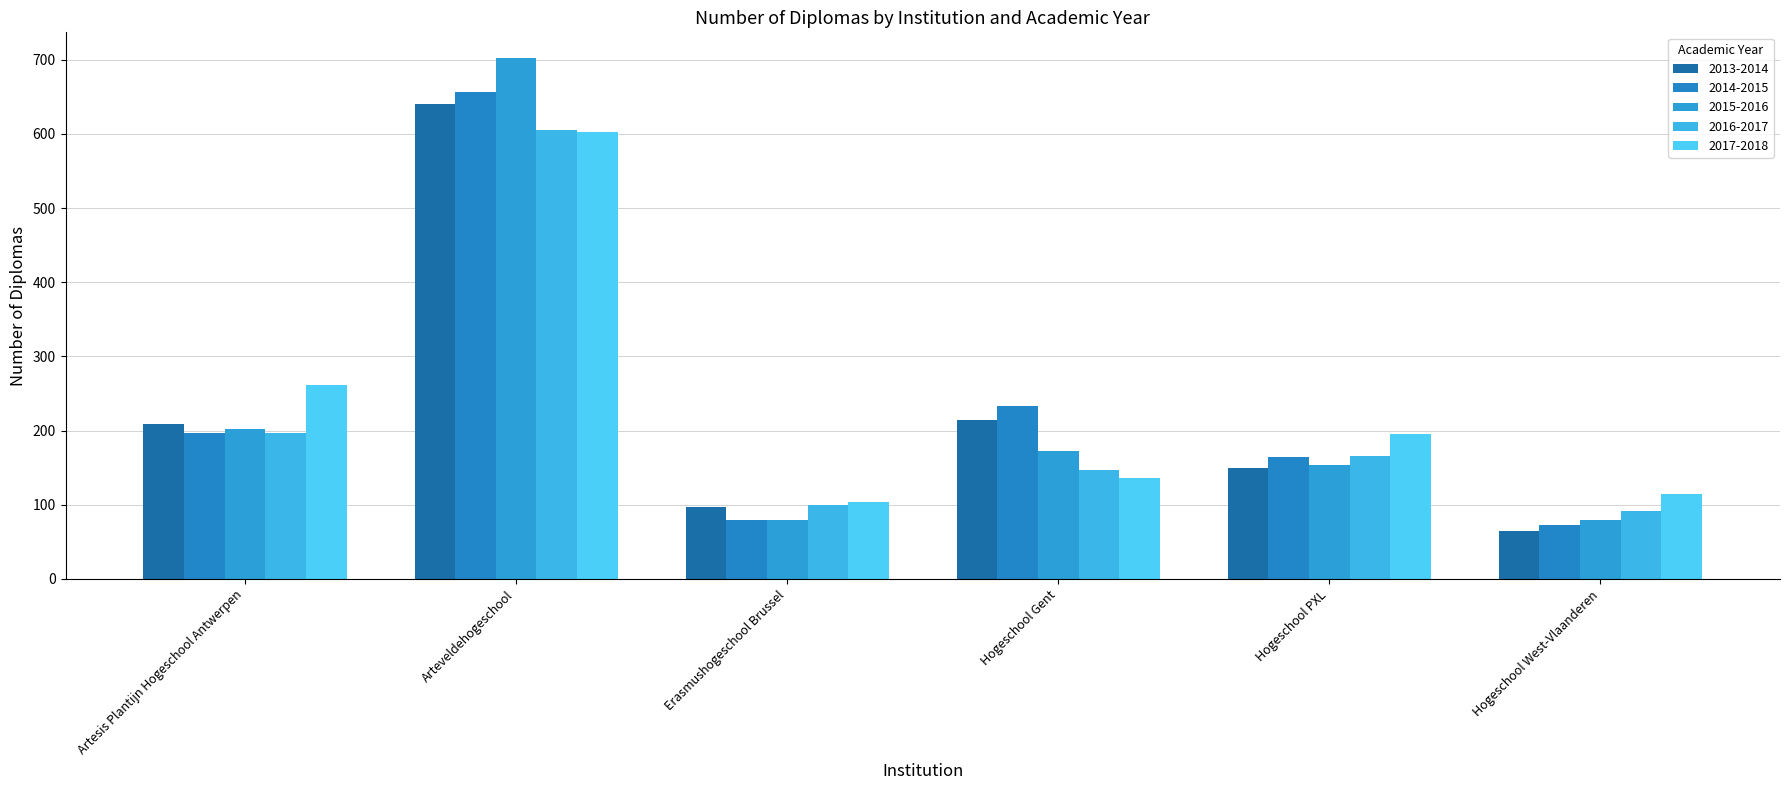

Which category has the highest value in the 2013-2014 series?

Arteveldehogeschool